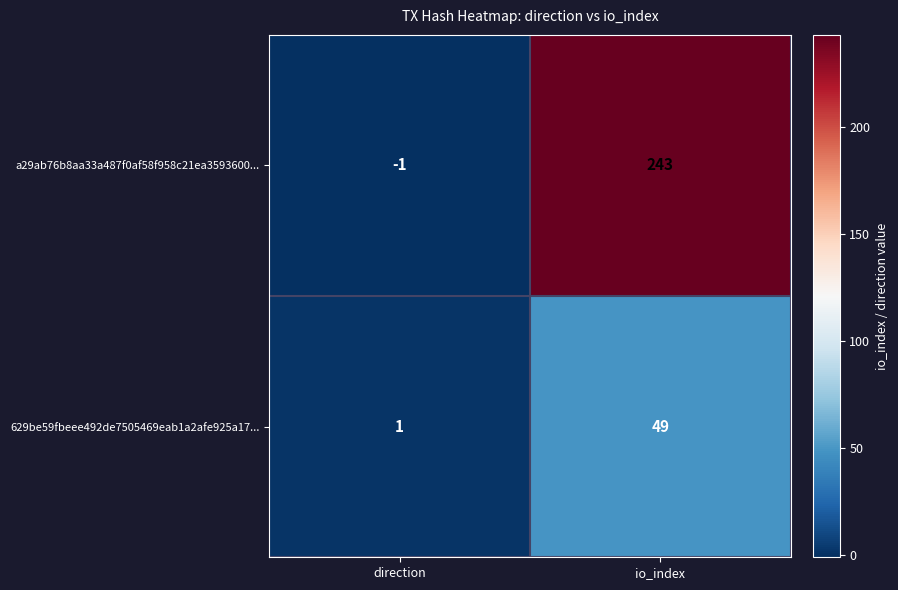

What is the highest value of the a29ab76b8aa33a487f0af58f958c21ea3593600... series?

243